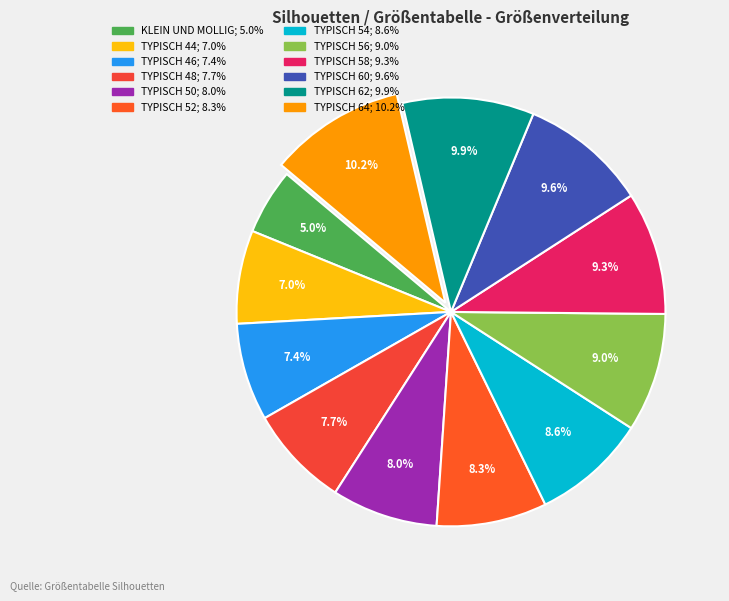

What is the ratio of the value at TYPISCH 46 to the value at TYPISCH 58?

0.8